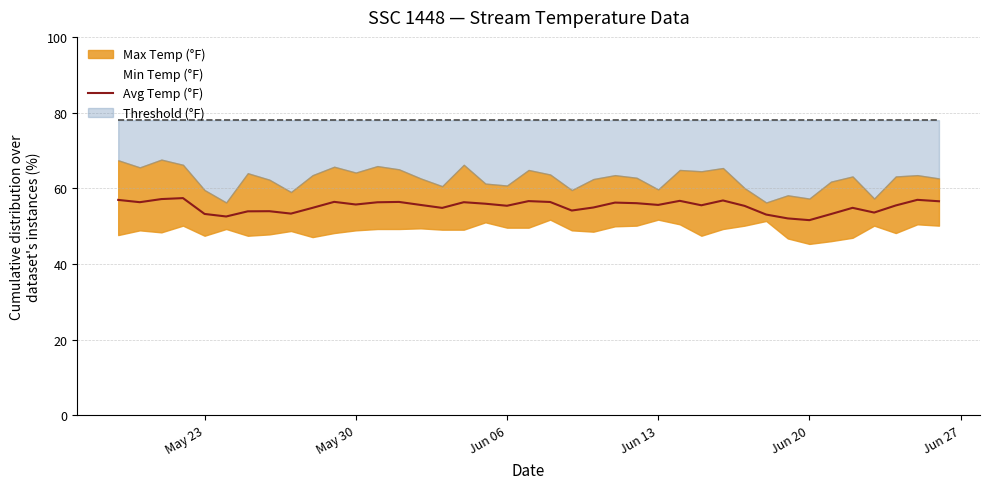

True or false: Avg Temp (°F) has a value of 99.1 at May 30.

False